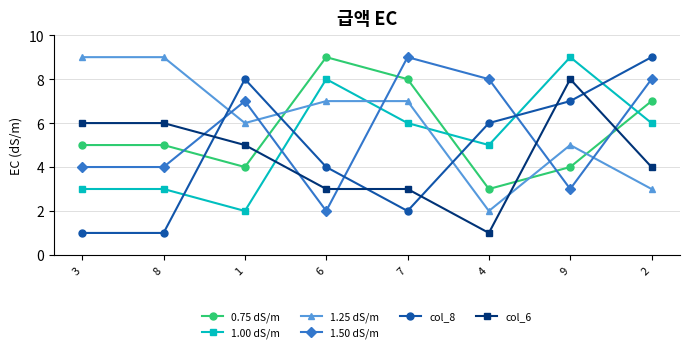

Between 8 and 7, which series saw the biggest shift?

1.50 dS/m